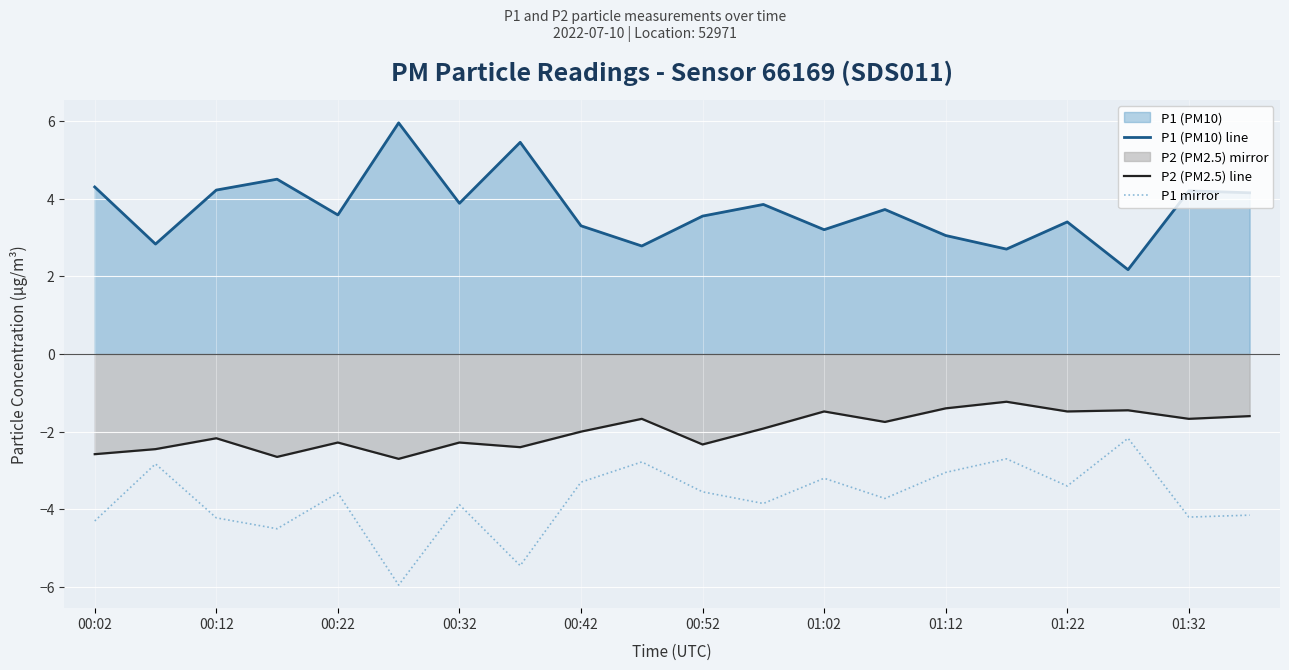

Which series has the largest range (max minus min)?

P1 (PM10) line